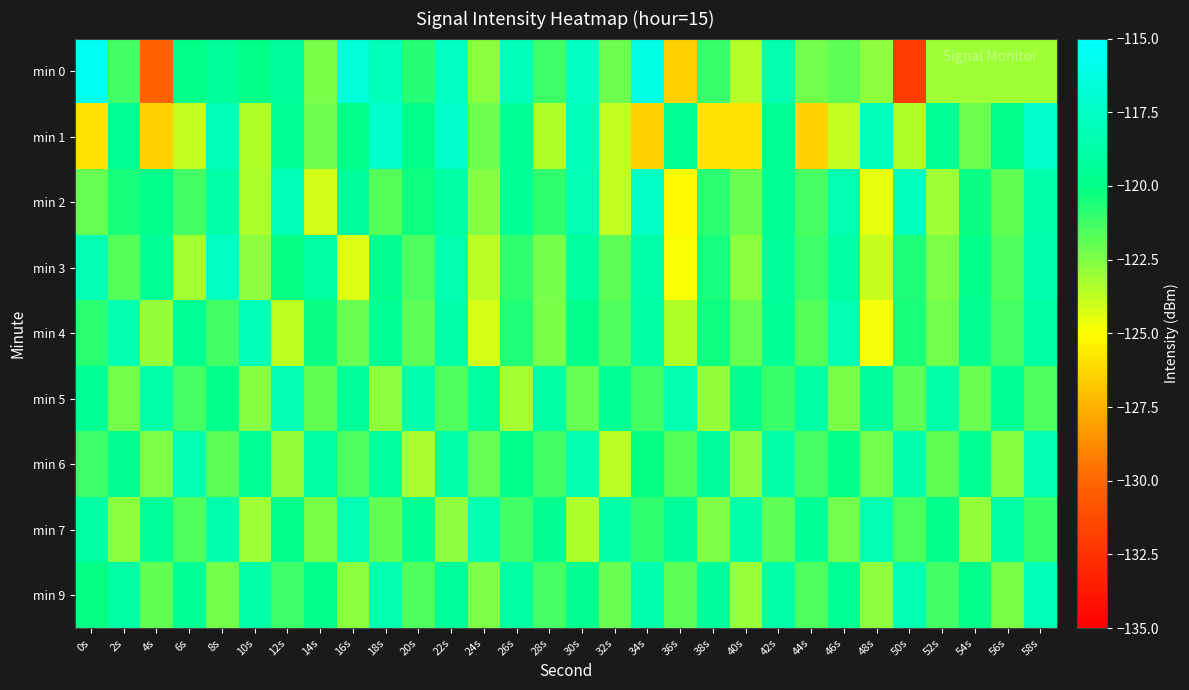

Reading left to right, list all the values displayed in this chart.

min 0: 0s=-115.5	2s=-121.3	4s=-130.2	6s=-120.0	8s=-119.3	10s=-120.1	12s=-119.2	14s=-122.4	16s=-116.5	18s=-117.8	20s=-120.7	22s=-117.5	24s=-122.7	26s=-118.0	28s=-121.2	30s=-117.6	32s=-122.2	34s=-116.1	36s=-126.5	38s=-121.2	40s=-123.5	42s=-118.4	44s=-122.2	46s=-121.8	48s=-122.8	50s=-132.1	52s=-123.1	54s=-123.1	56s=-123.1	58s=-123.1
min 1: 0s=-125.9	2s=-119.6	4s=-126.4	6s=-123.8	8s=-117.9	10s=-123.5	12s=-119.5	14s=-122.1	16s=-119.9	18s=-117.2	20s=-119.9	22s=-117.2	24s=-122.1	26s=-119.5	28s=-123.5	30s=-117.9	32s=-123.8	34s=-126.4	36s=-119.6	38s=-125.9	40s=-125.9	42s=-119.6	44s=-126.4	46s=-123.8	48s=-117.9	50s=-123.5	52s=-119.5	54s=-122.1	56s=-119.9	58s=-117.2
min 2: 0s=-122.0	2s=-120.5	4s=-119.8	6s=-121.3	8s=-118.7	10s=-123.4	12s=-117.9	14s=-124.1	16s=-119.2	18s=-121.7	20s=-120.3	22s=-118.9	24s=-122.6	26s=-119.4	28s=-121.0	30s=-118.2	32s=-123.8	34s=-117.5	36s=-125.2	38s=-120.8	40s=-122.1	42s=-119.6	44s=-121.4	46s=-118.3	48s=-124.5	50s=-117.8	52s=-123.1	54s=-120.2	56s=-121.9	58s=-118.6
min 3: 0s=-118.3	2s=-121.7	4s=-119.4	6s=-123.2	8s=-117.6	10s=-122.8	12s=-120.1	14s=-118.9	16s=-124.3	18s=-119.7	20s=-121.5	22s=-118.4	24s=-123.6	26s=-120.9	28s=-122.3	30s=-119.1	32s=-121.8	34s=-118.7	36s=-124.9	38s=-120.4	40s=-122.7	42s=-119.3	44s=-121.2	46s=-118.8	48s=-123.9	50s=-120.6	52s=-122.5	54s=-119.8	56s=-121.6	58s=-118.5
min 4: 0s=-120.8	2s=-118.4	4s=-122.9	6s=-119.6	8s=-121.3	10s=-118.1	12s=-123.7	14s=-120.2	16s=-122.1	18s=-119.5	20s=-121.8	22s=-118.6	24s=-124.2	26s=-120.7	28s=-122.4	30s=-119.9	32s=-121.6	34s=-118.8	36s=-123.5	38s=-120.3	40s=-122.0	42s=-119.4	44s=-121.7	46s=-118.3	48s=-124.8	50s=-120.5	52s=-122.2	54s=-119.7	56s=-121.4	58s=-118.9
min 5: 0s=-119.5	2s=-122.3	4s=-118.7	6s=-121.4	8s=-119.8	10s=-122.6	12s=-118.2	14s=-121.9	16s=-119.3	18s=-122.8	20s=-118.5	22s=-121.6	24s=-119.1	26s=-123.2	28s=-118.8	30s=-122.0	32s=-119.6	34s=-121.3	36s=-118.4	38s=-122.9	40s=-119.7	42s=-121.1	44s=-118.9	46s=-122.4	48s=-119.2	50s=-121.8	52s=-118.6	54s=-122.1	56s=-119.4	58s=-121.5
min 6: 0s=-121.2	2s=-119.7	4s=-122.5	6s=-118.3	8s=-121.8	10s=-119.4	12s=-122.9	14s=-118.8	16s=-121.5	18s=-119.1	20s=-123.3	22s=-118.6	24s=-122.0	26s=-119.8	28s=-121.3	30s=-118.4	32s=-123.6	34s=-120.1	36s=-121.7	38s=-119.2	40s=-122.8	42s=-118.7	44s=-121.4	46s=-119.9	48s=-122.2	50s=-118.5	52s=-121.9	54s=-119.6	56s=-122.6	58s=-118.2
min 7: 0s=-118.9	2s=-122.7	4s=-119.3	6s=-121.6	8s=-118.5	10s=-123.1	12s=-119.8	14s=-122.4	16s=-118.2	18s=-121.9	20s=-119.5	22s=-122.8	24s=-118.4	26s=-121.3	28s=-119.7	30s=-123.4	32s=-118.7	34s=-121.0	36s=-119.2	38s=-122.5	40s=-118.6	42s=-121.8	44s=-119.4	46s=-122.2	48s=-118.3	50s=-121.5	52s=-119.9	54s=-122.9	56s=-118.8	58s=-121.1
min 9: 0s=-120.1	2s=-118.8	4s=-121.9	6s=-119.5	8s=-122.3	10s=-118.6	12s=-121.2	14s=-119.8	16s=-122.7	18s=-118.4	20s=-121.6	22s=-119.3	24s=-122.5	26s=-118.9	28s=-121.4	30s=-119.7	32s=-122.1	34s=-118.5	36s=-121.8	38s=-119.2	40s=-123.0	42s=-118.7	44s=-121.5	46s=-119.6	48s=-122.8	50s=-118.3	52s=-121.3	54s=-119.9	56s=-122.4	58s=-118.1